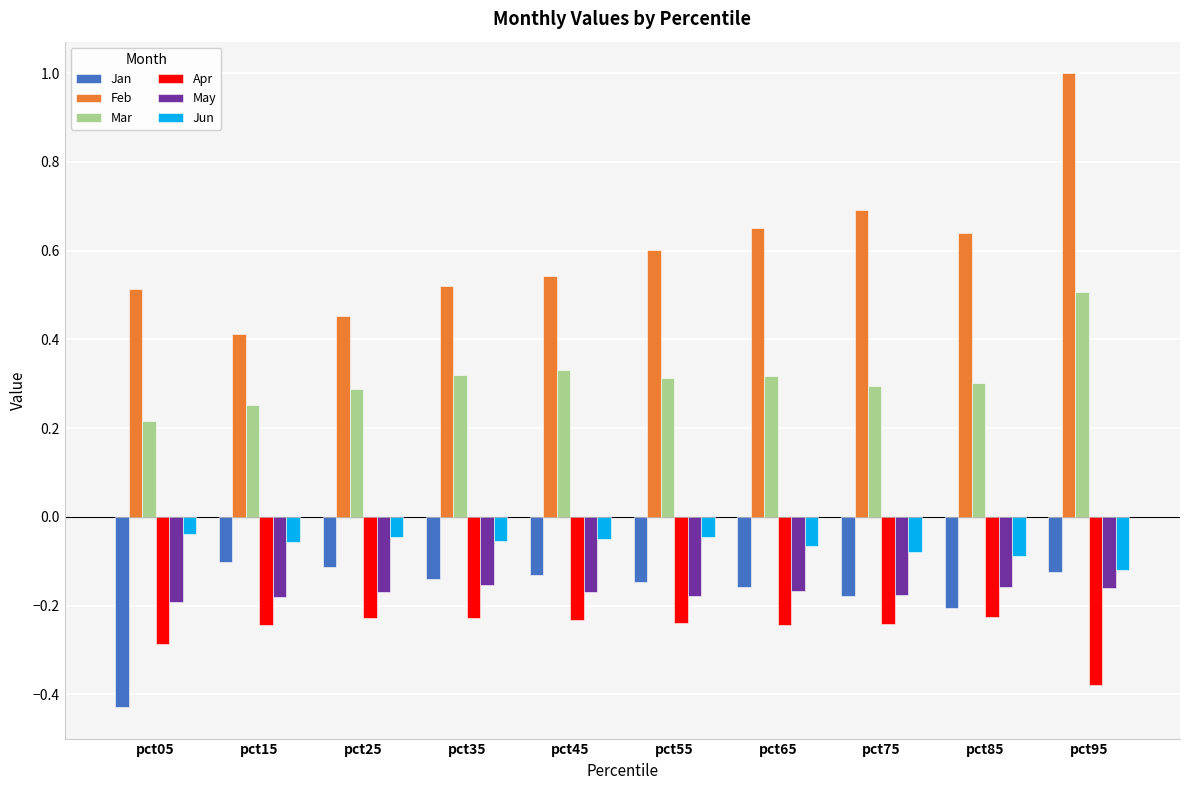

Which series has the largest range (max minus min)?

Feb